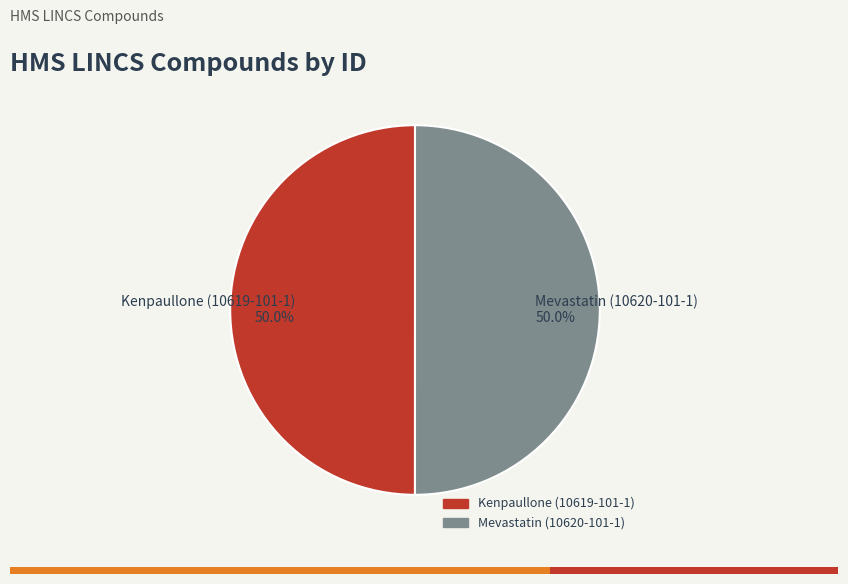

To the nearest percent, what percentage of the pie is Mevastatin (10620-101-1)?

50%